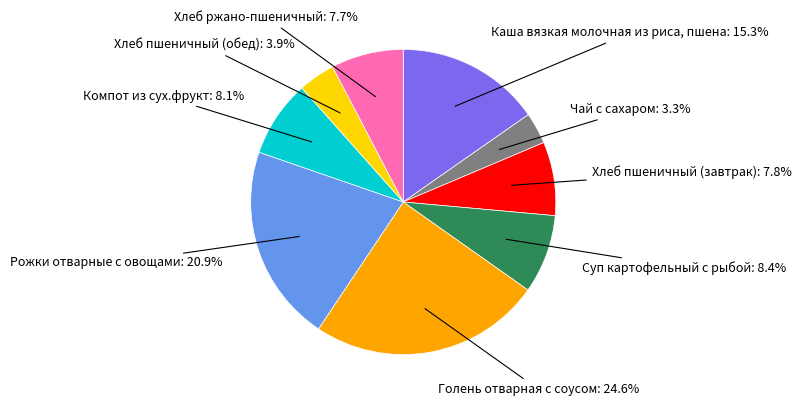

Does any single category account for the majority?

No